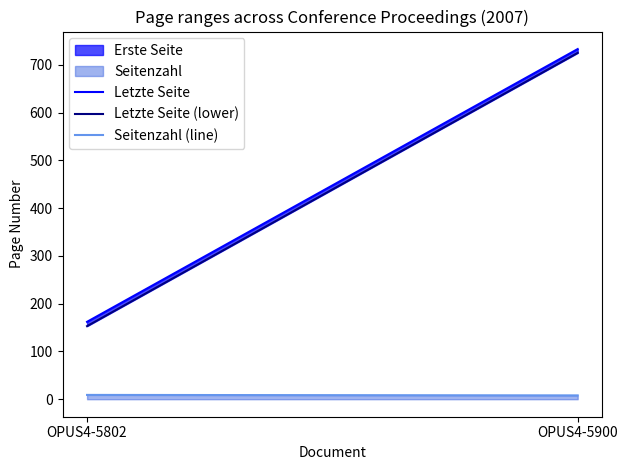

Reading left to right, transcribe all the data shown in this chart.

Letzte Seite: OPUS4-5802=162	OPUS4-5900=733
Letzte Seite (lower): OPUS4-5802=153	OPUS4-5900=725
Seitenzahl (line): OPUS4-5802=9	OPUS4-5900=8